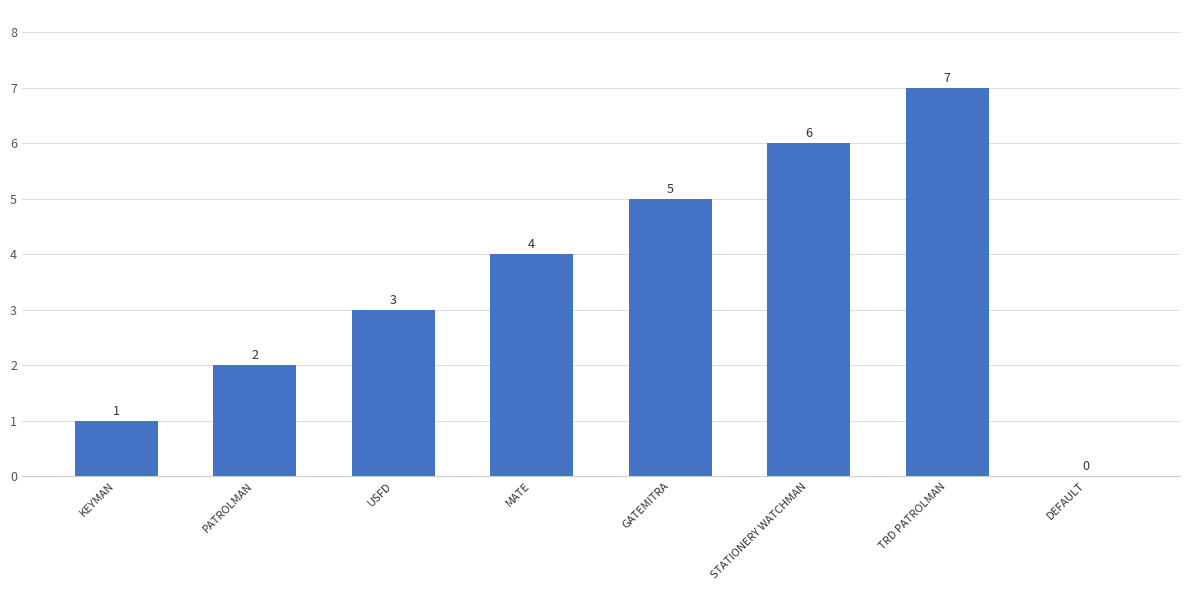

Reading left to right, transcribe all the data shown in this chart.

KEYMAN=1	PATROLMAN=2	USFD=3	MATE=4	GATEMITRA=5	STATIONERY WATCHMAN=6	TRD PATROLMAN=7	DEFAULT=0